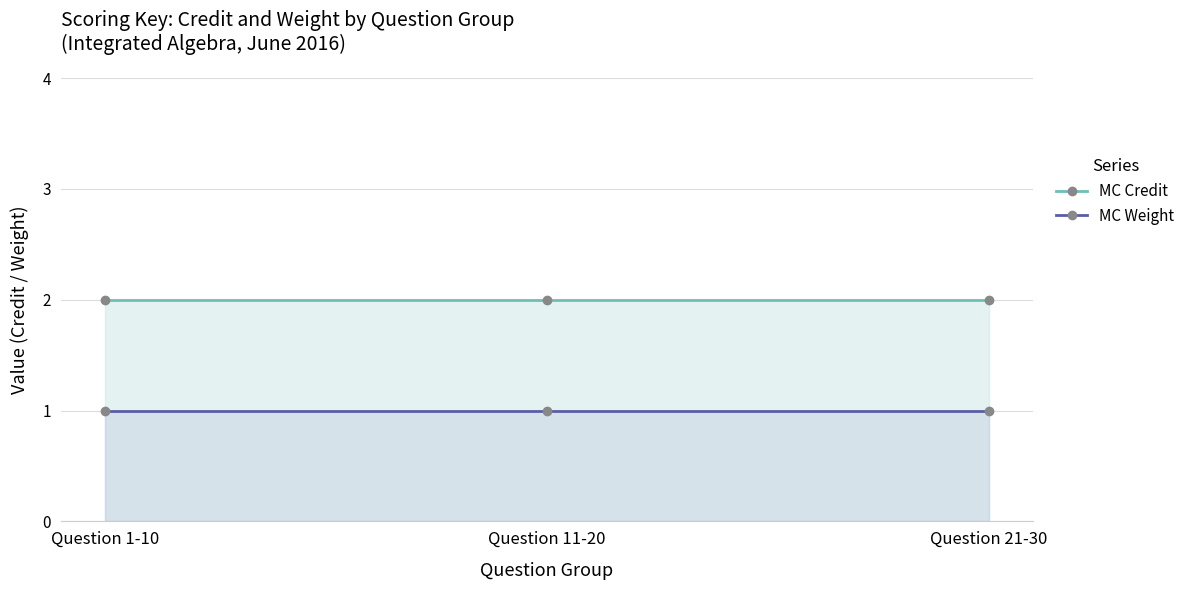

Which series has the largest total across all categories?

MC Credit